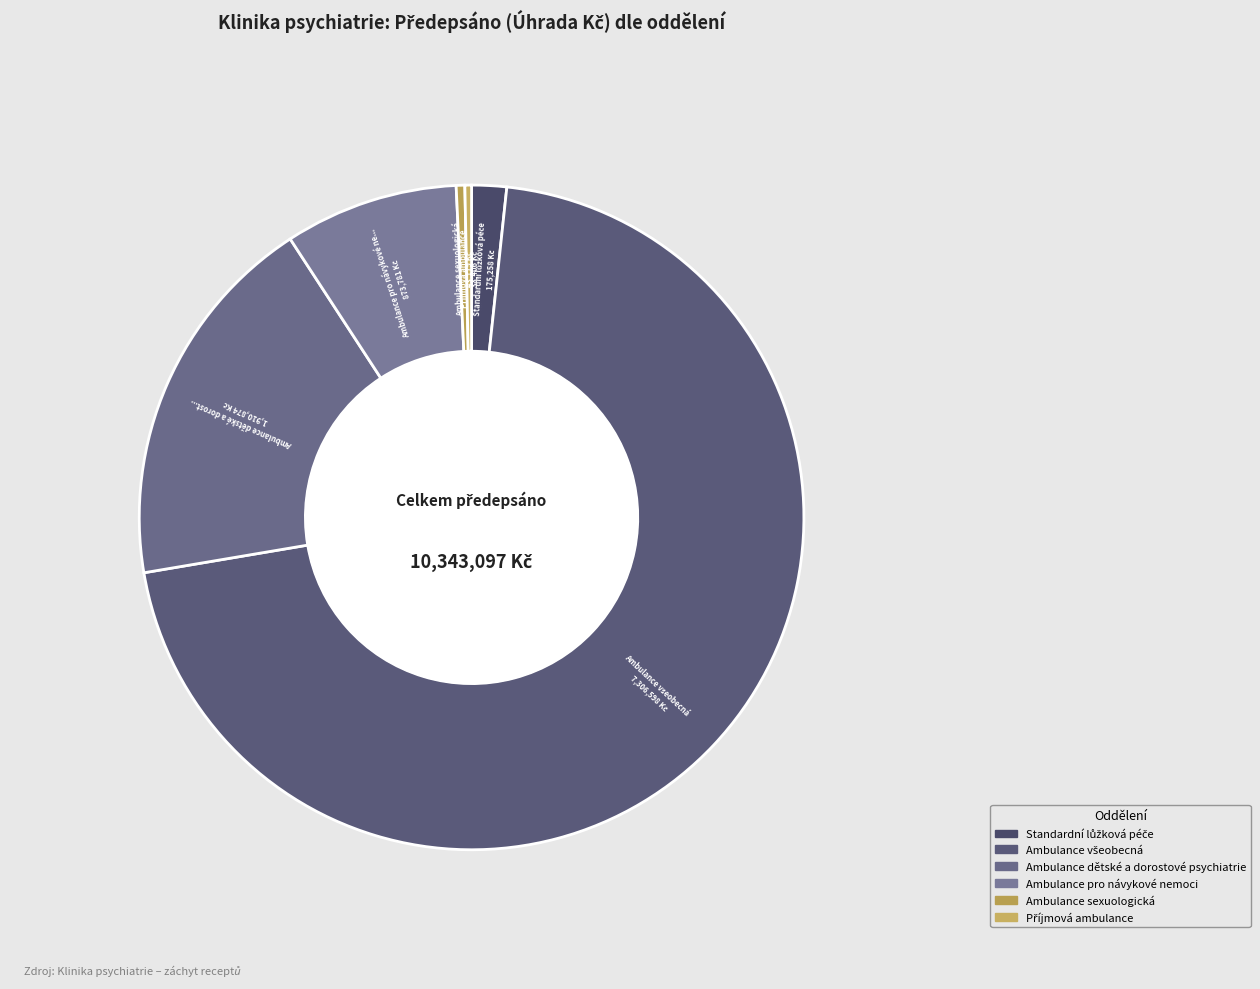

Which slice is the largest?

Ambulance všeobecná